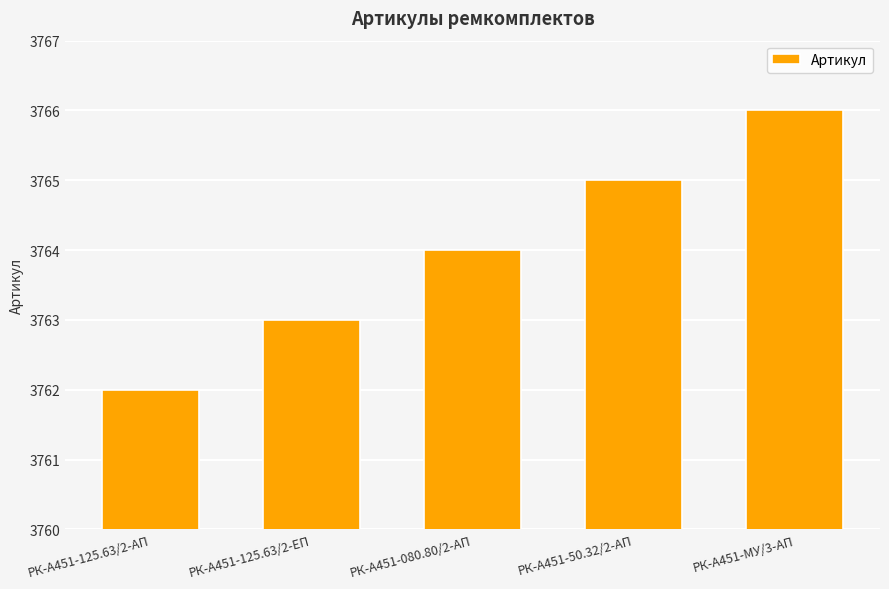

Reading right to left, transcribe all the data shown in this chart.

РК-А451-МУ/3-АП=3766	РК-А451-50.32/2-АП=3765	РК-А451-080.80/2-АП=3764	РК-А451-125.63/2-ЕП=3763	РК-А451-125.63/2-АП=3762